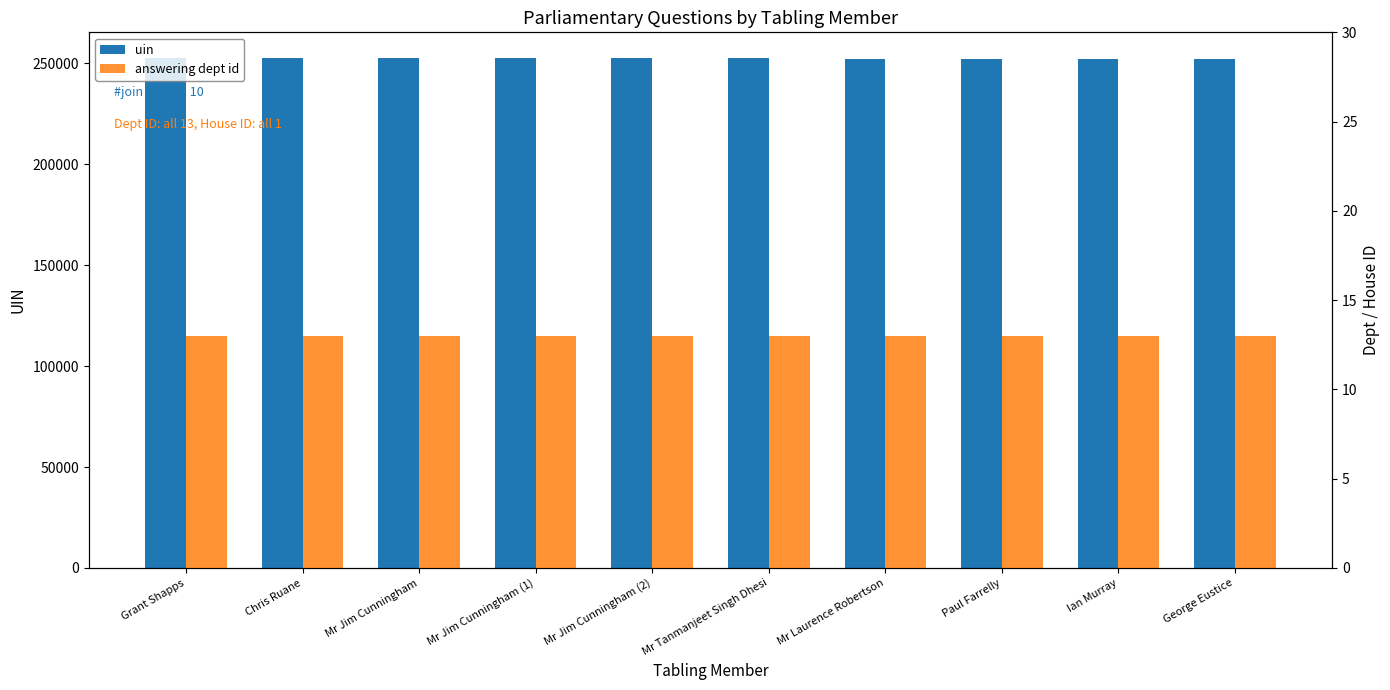

How many bars are there in total?

20